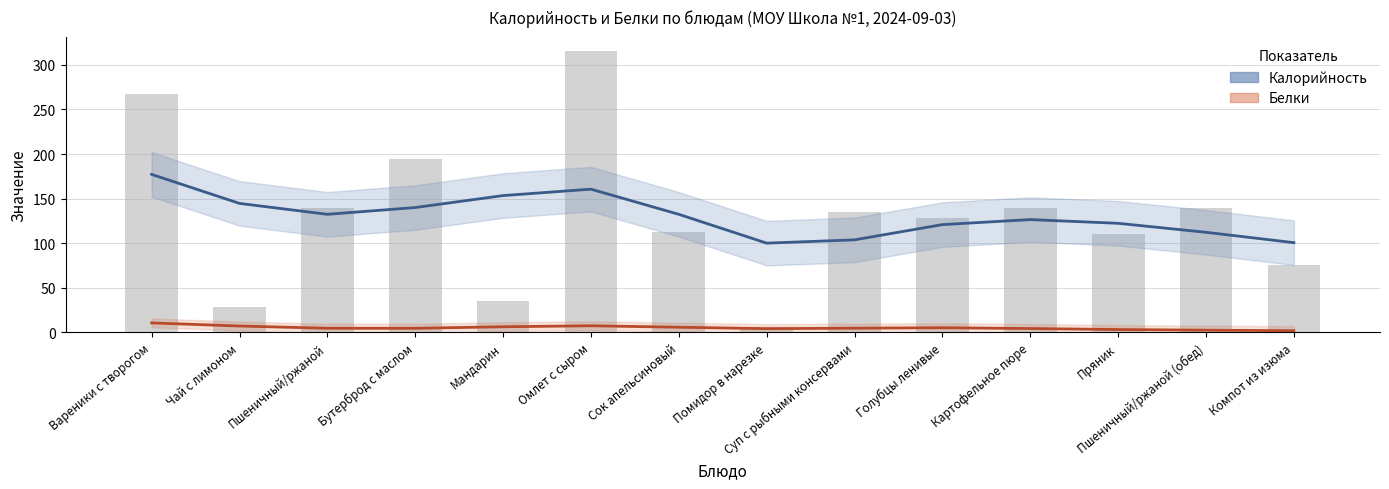

Is it true that Белки equals 0.4 at Компот из изюма?

False